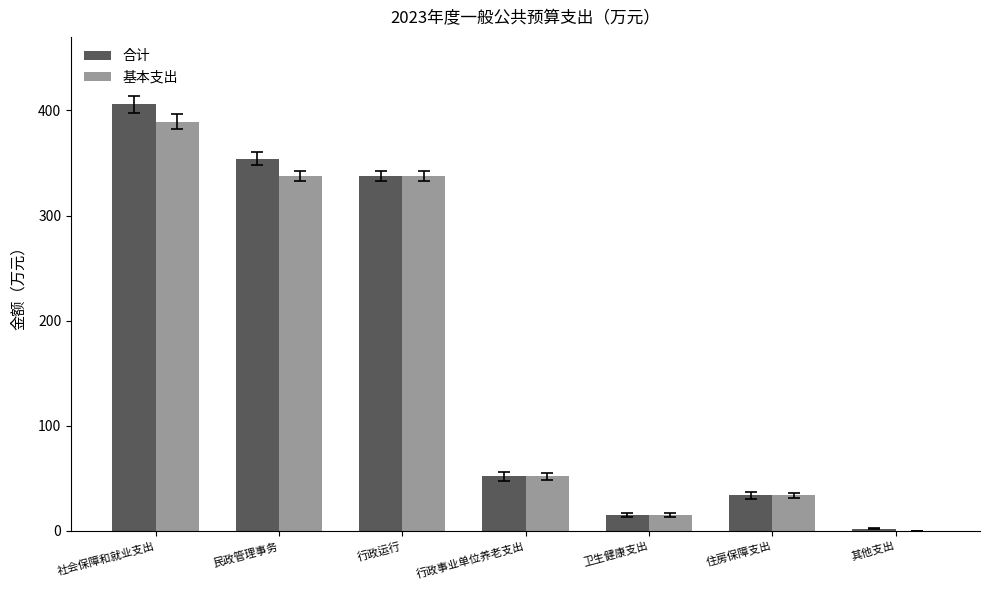

Between 民政管理事务 and 其他支出, which series saw the biggest shift?

合计